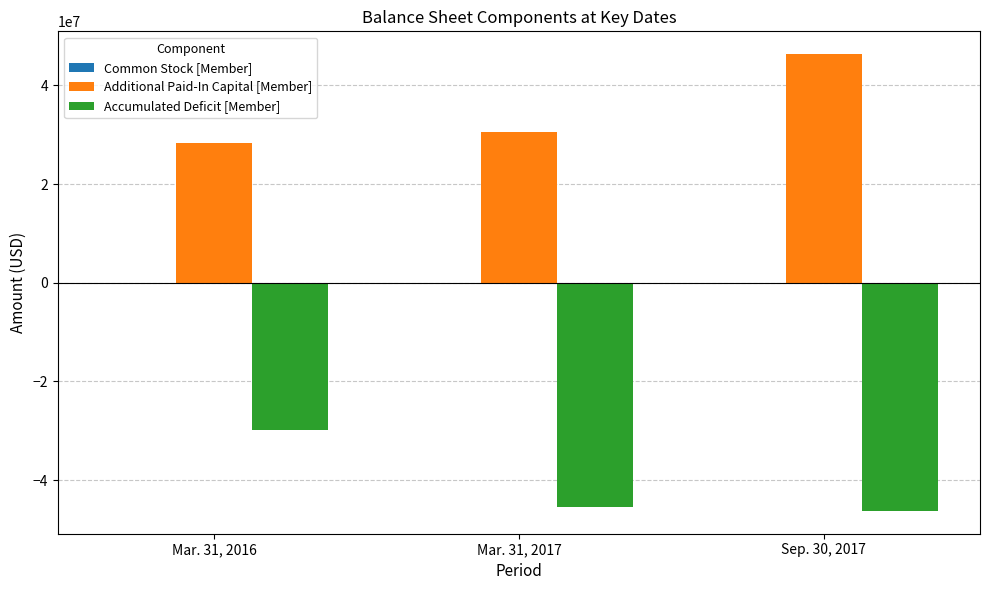

What is the greatest value displayed?

46324973